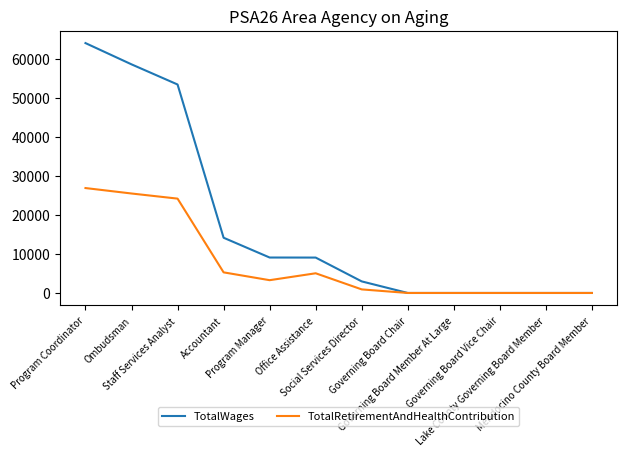

True or false: TotalWages has a value of -44418 at Lake County Governing Board Member.

False